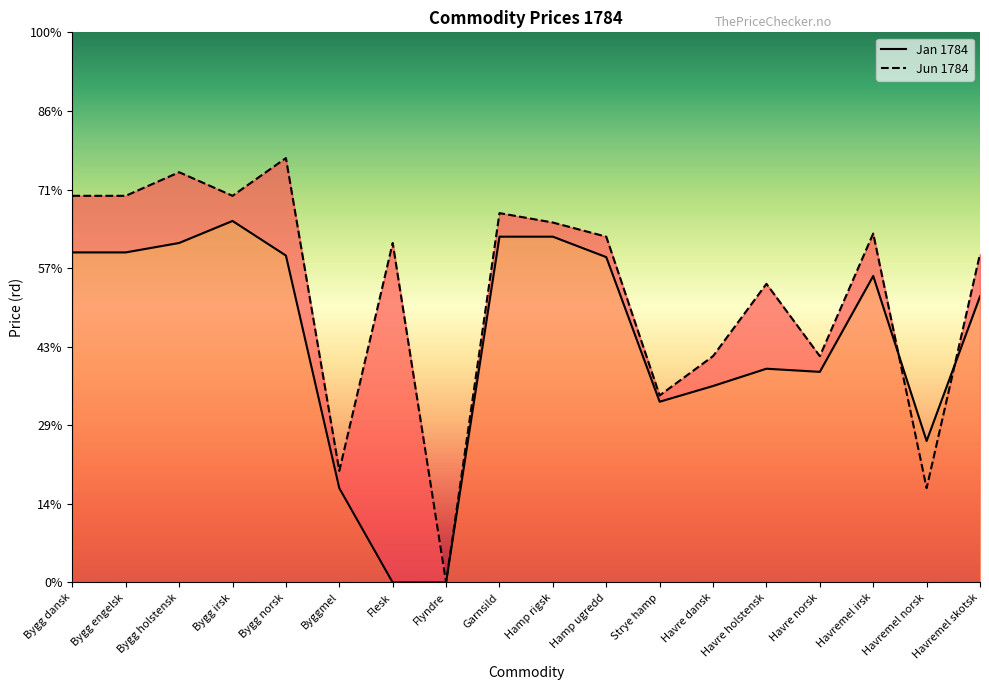

Reading left to right, transcribe all the data shown in this chart.

Jan 1784: 4.2	4.2	4.3	4.6	4.2	1.2	0.0	0.0	4.4	4.4	4.1	2.3	2.5	2.7	2.7	3.9	1.8	3.6
Jun 1784: 4.9	4.9	5.2	4.9	5.4	1.4	4.3	0.0	4.7	4.6	4.4	2.4	2.9	3.8	2.9	4.4	1.2	4.2